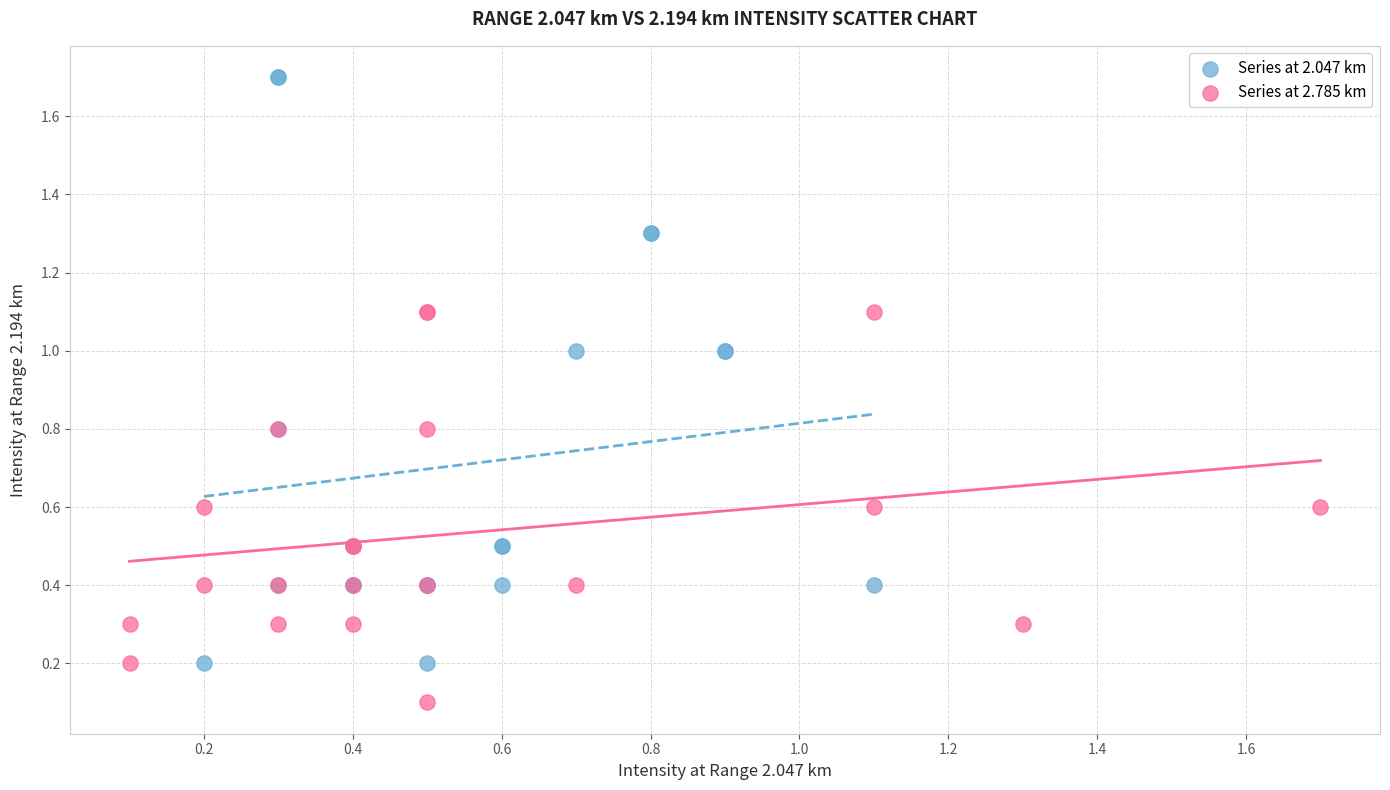

Which series contains the lowest Y value?

Series at 2.785 km